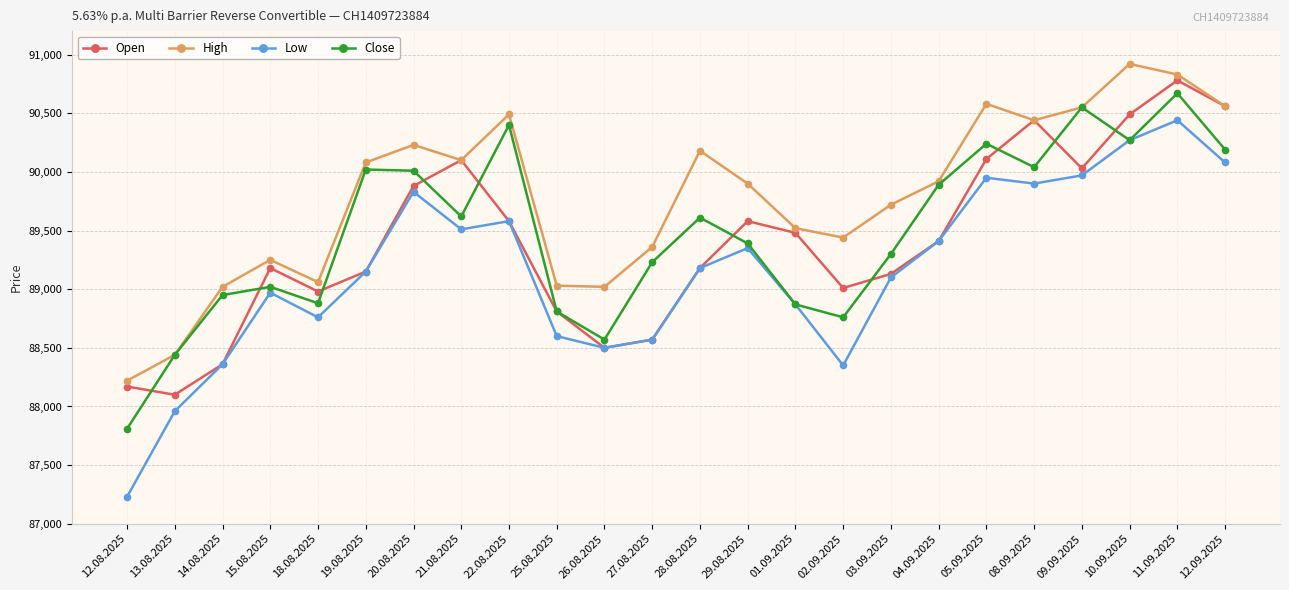

What value does the Close series have at 05.09.2025?

90240